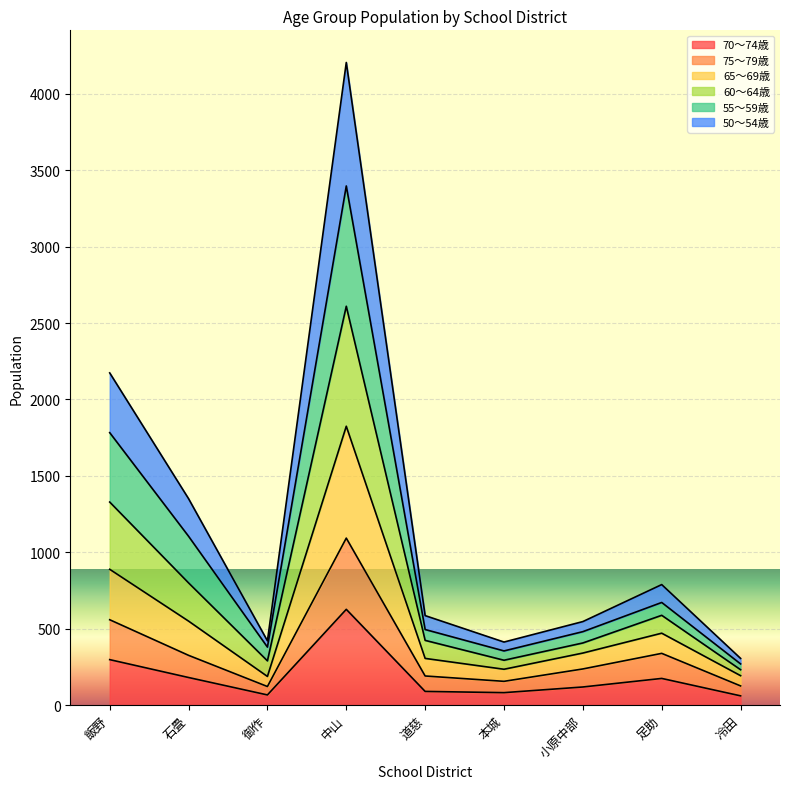

Is it true that 70～74歳 equals 627 at 中山?

True